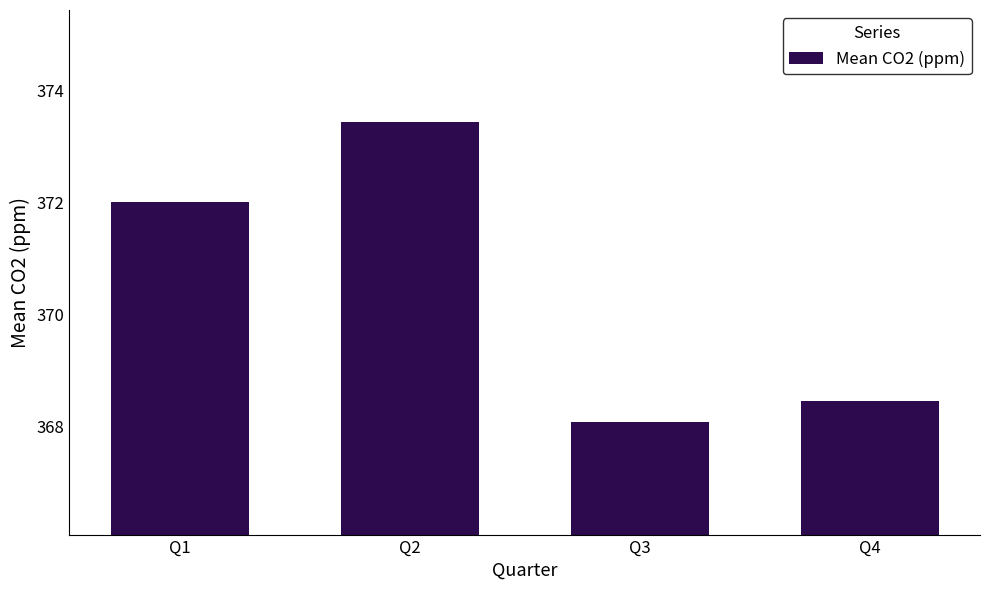

Does the chart contain any negative values?

No